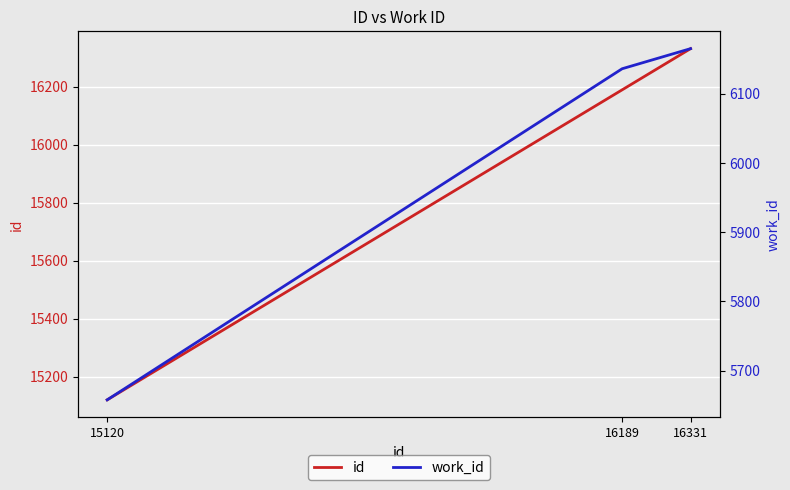

Rank the series by their maximum value, from highest to lowest.

id, work_id